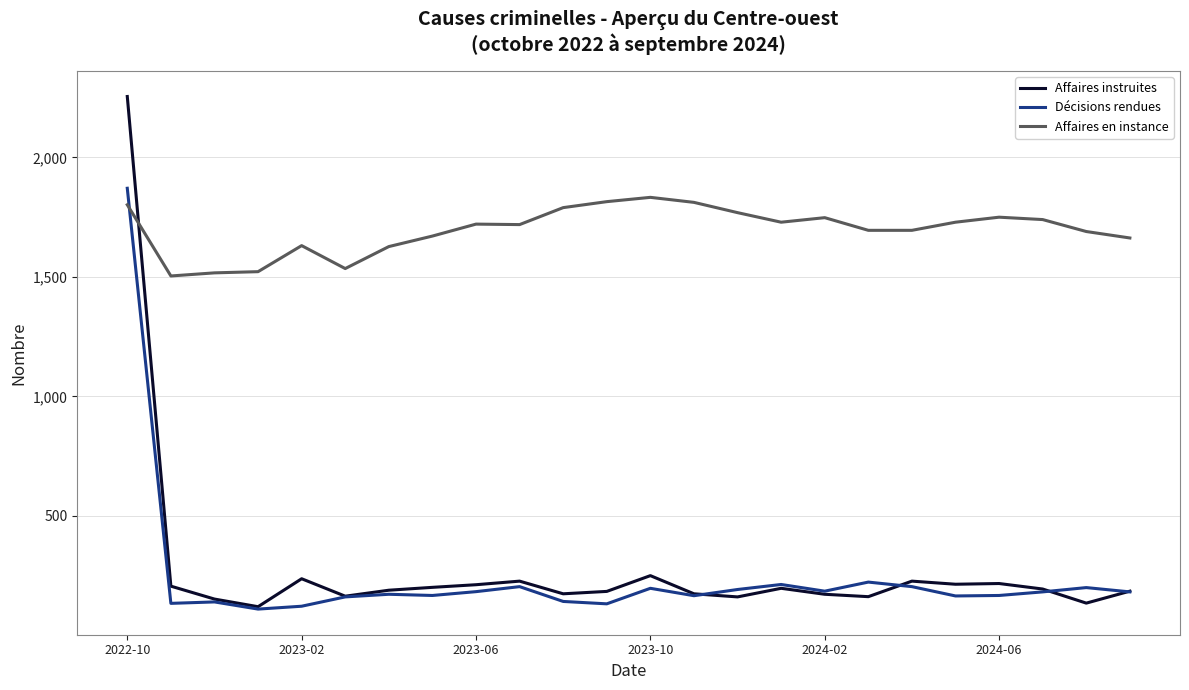

Which series has the largest range (max minus min)?

Affaires instruites